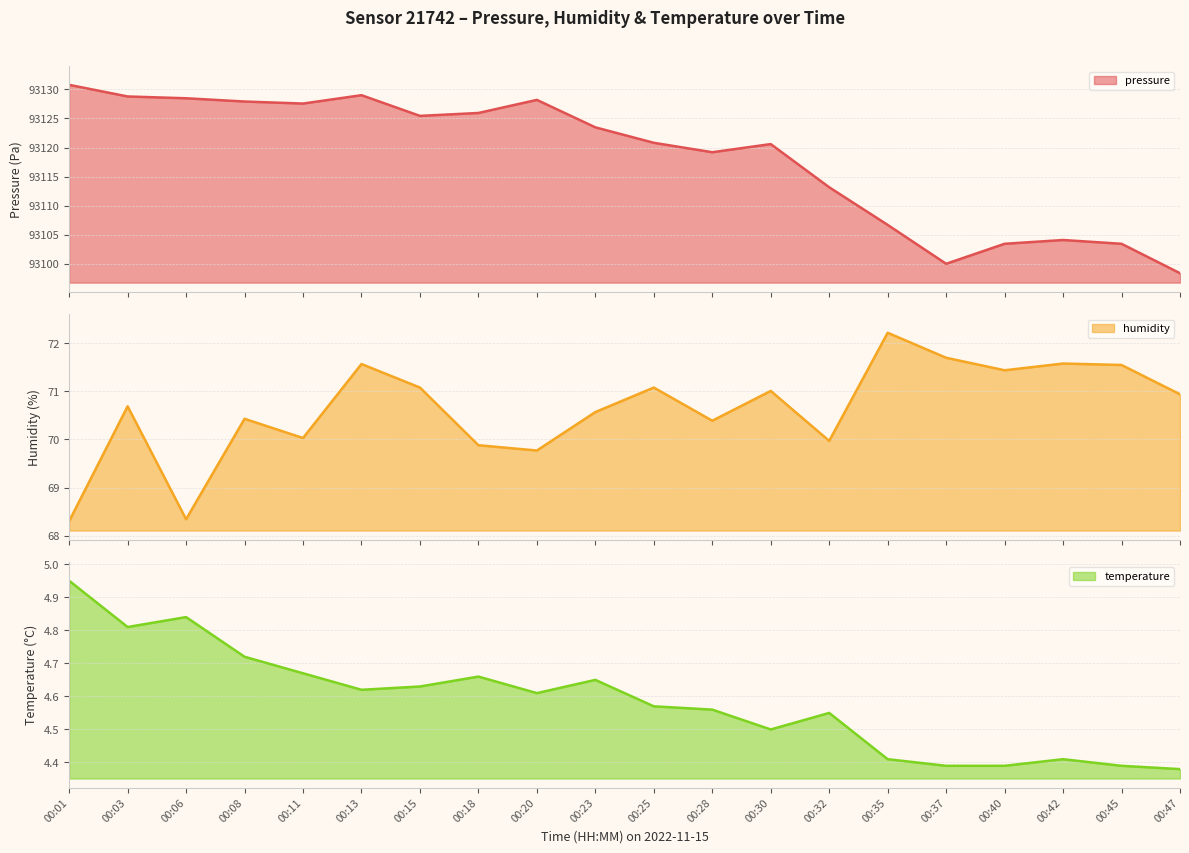

Rank the series by their maximum value, from lowest to highest.

temperature, humidity, pressure